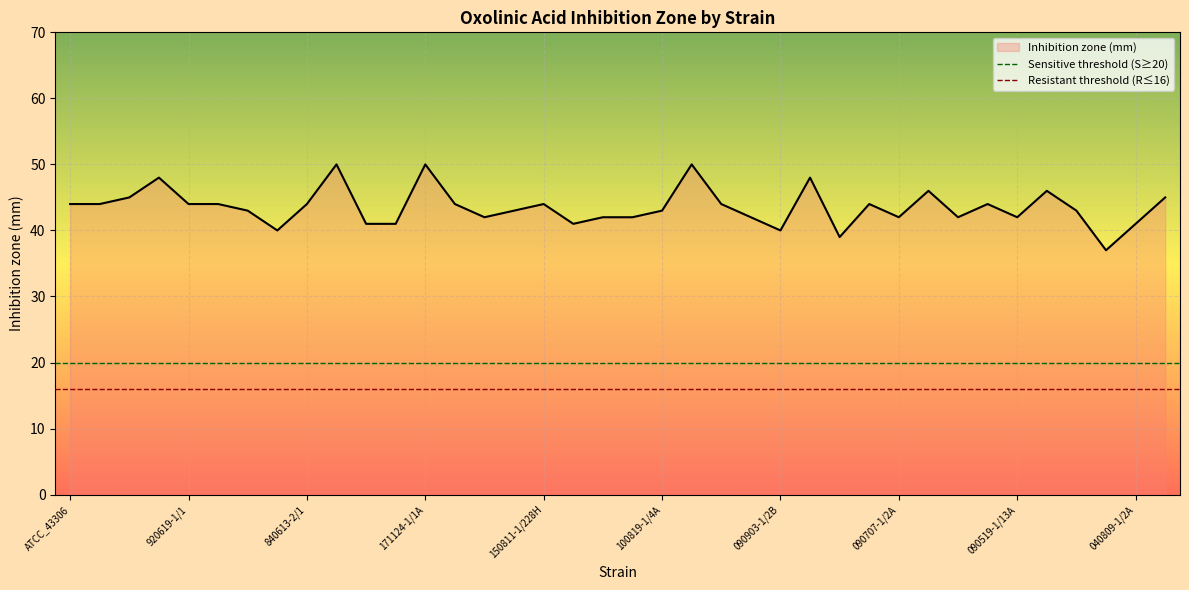

What is the maximum value for Inhibition zone (mm)?

50